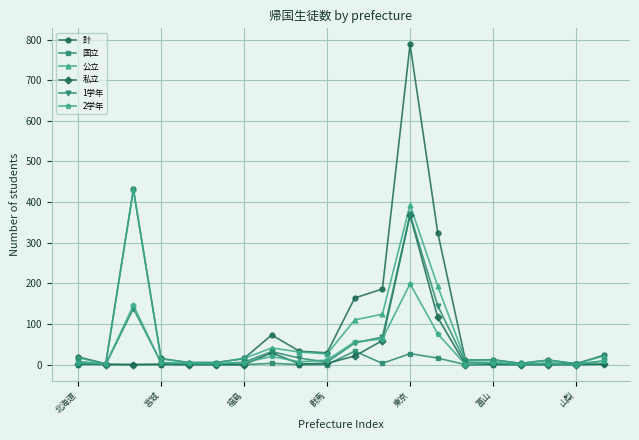

What is the maximum value shown in the chart?

788